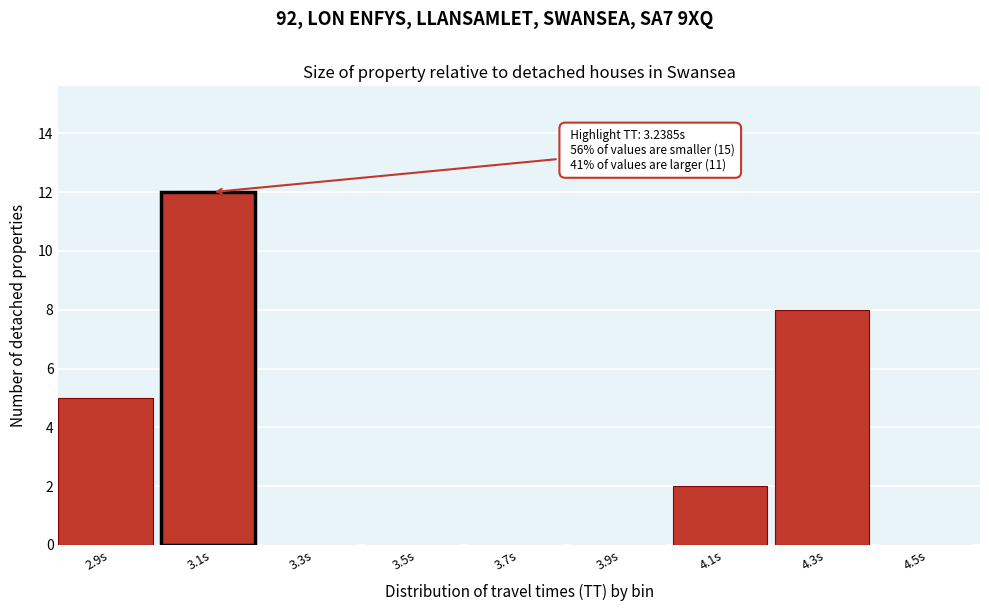

Reading left to right, what are all the values shown in this chart?

2.9s=5	3.1s=12	3.3s=0	3.5s=0	3.7s=0	3.9s=0	4.1s=2	4.3s=8	4.5s=0